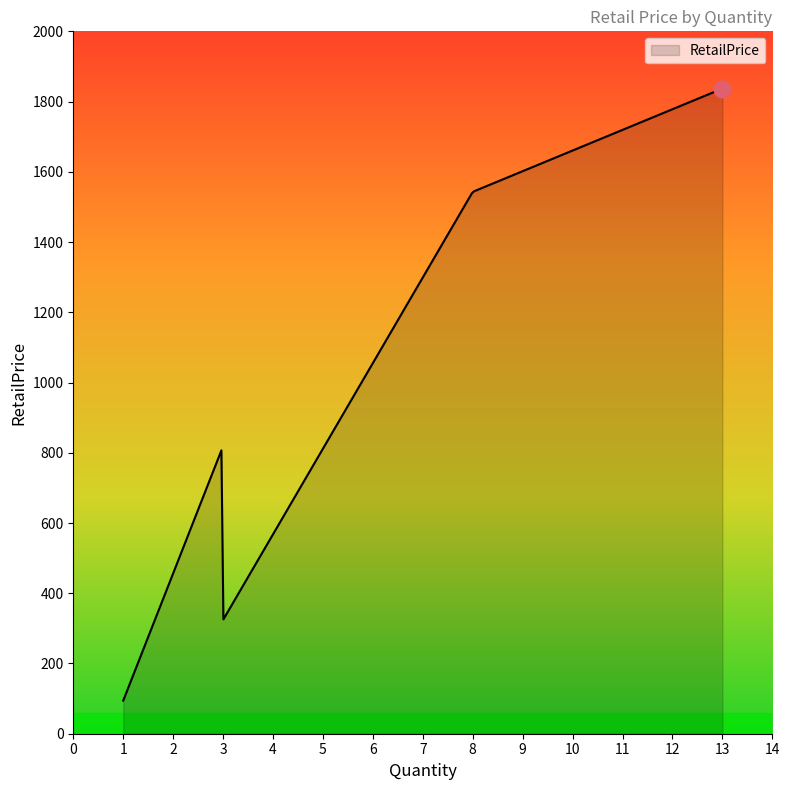

What is the maximum value shown in the chart?

1837.0